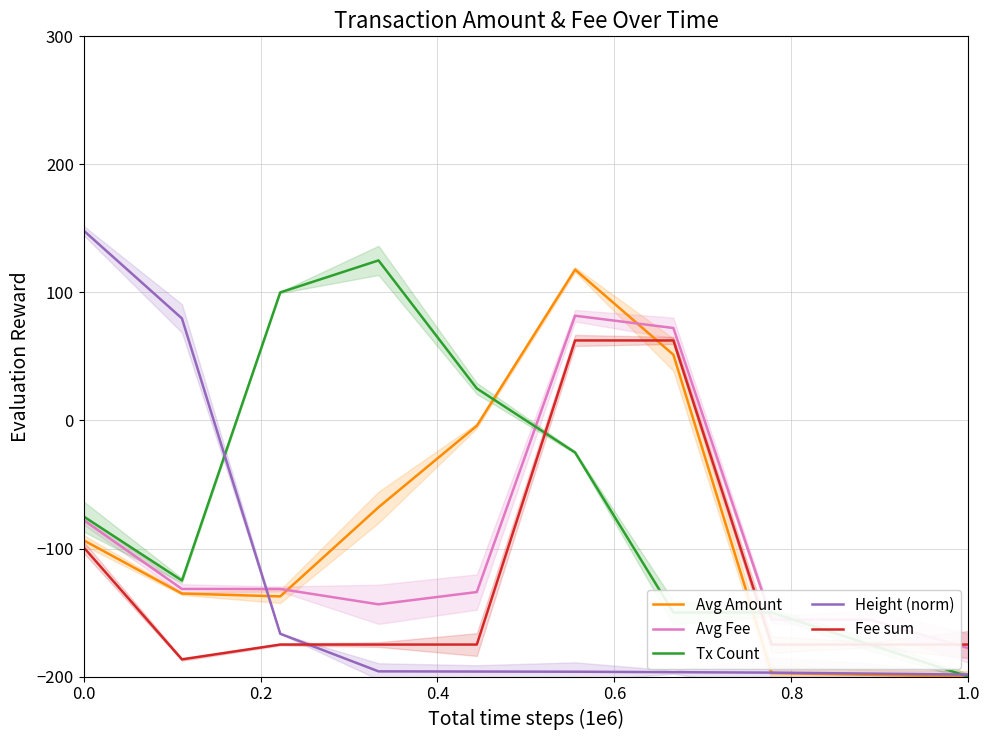

Reading left to right, list all the values displayed in this chart.

Avg Amount: -93.6	-135.2	-137.4	-67.8	-4.2	117.8	51.4	-197.3	-198.6	-200.0
Avg Fee: -77.8	-131.6	-131.6	-143.6	-134.0	81.8	72.2	-155.6	-155.6	-177.8
Tx Count: -75.0	-125.0	100.0	125.0	25.0	-25.0	-150.0	-150.0	-175.0	-200.0
Height (norm): 148.3	79.7	-166.6	-195.9	-196.1	-196.2	-196.6	-196.9	-197.7	-198.5
Fee sum: -99.1	-186.6	-175.0	-175.0	-175.0	62.5	62.5	-175.0	-175.0	-175.0